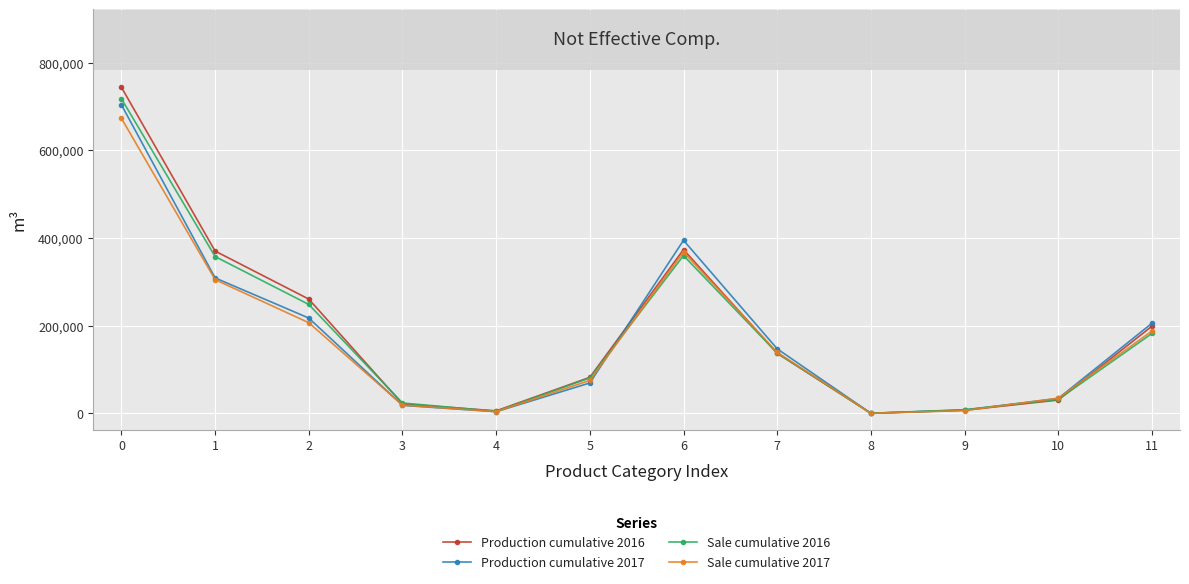

How many categories are shown in the chart?

12